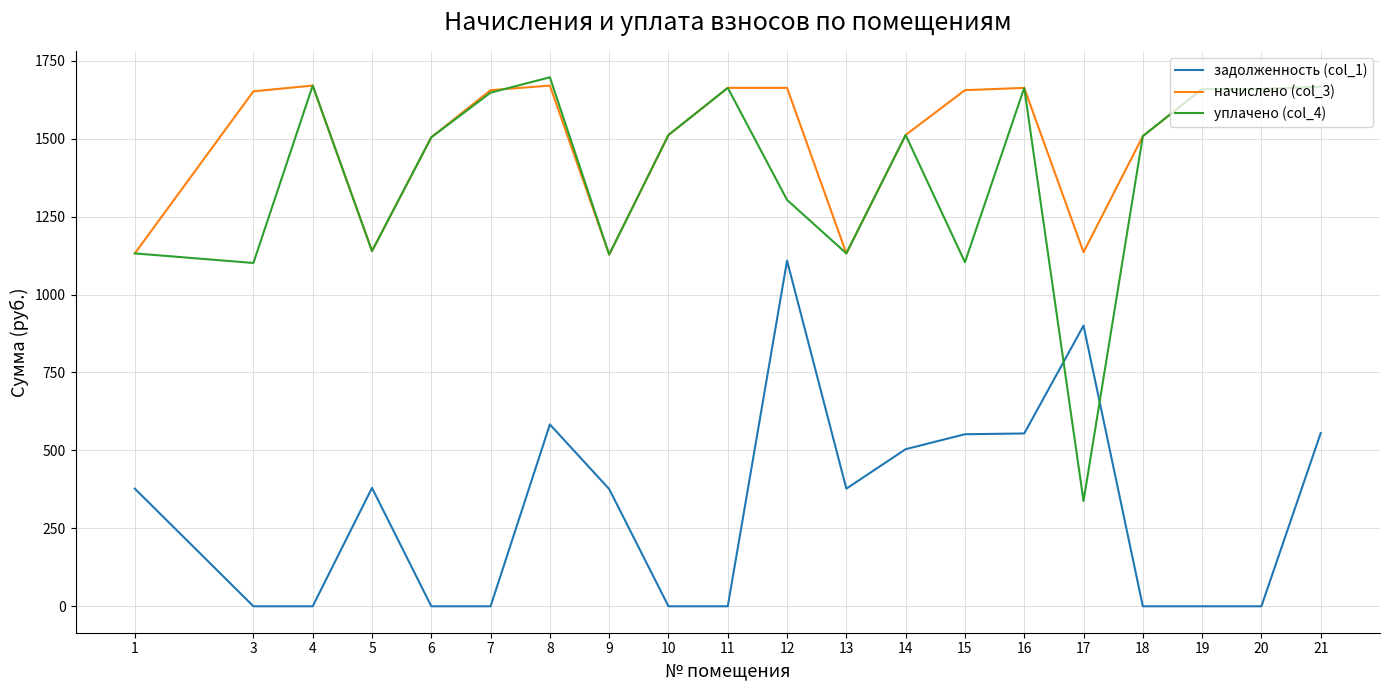

List the series in order of their peak value, lowest first.

задолженность (col_1), начислено (col_3), уплачено (col_4)